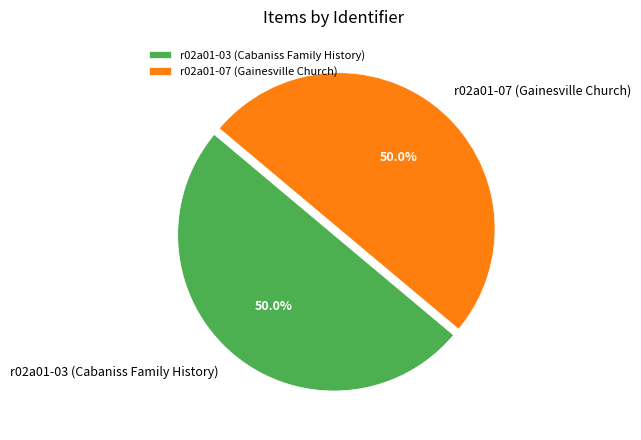

True or false: r02a01-03 (Cabaniss Family History) accounts for 60% of the total.

False